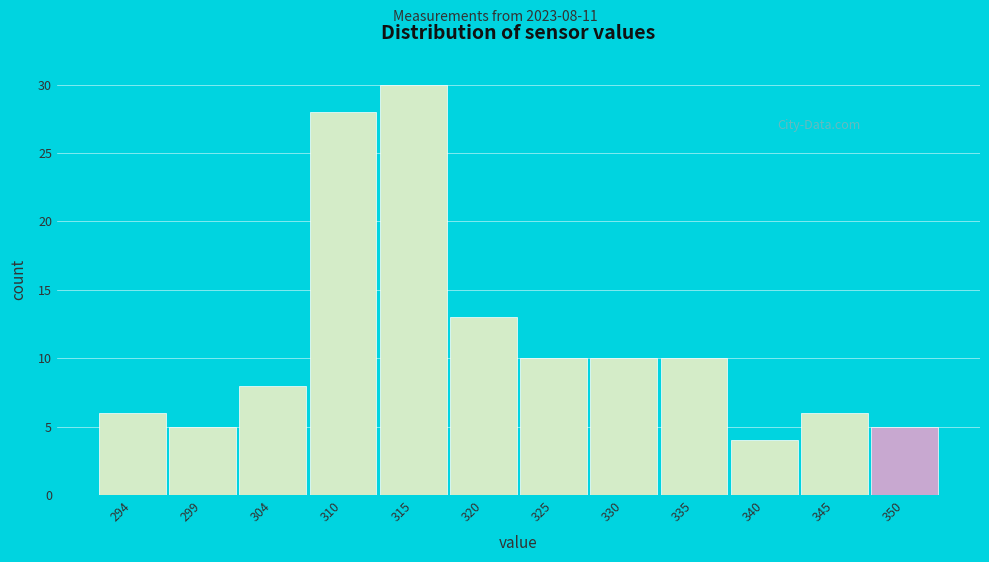

Reading left to right, list all the values displayed in this chart.

294=6	299=5	304=8	310=28	315=30	320=13	325=10	330=10	335=10	340=4	345=6	350=5